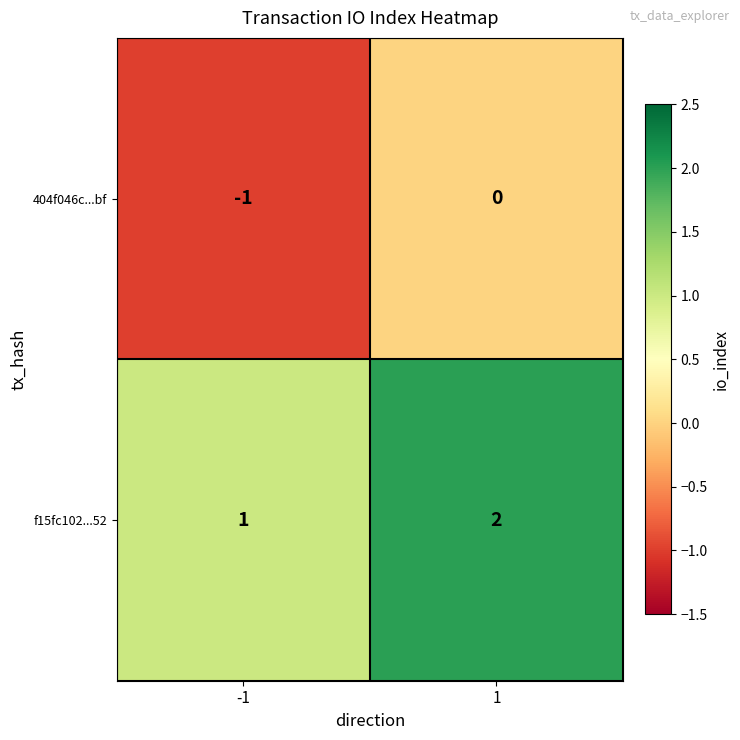

Which label corresponds to the smallest value in the chart?

-1